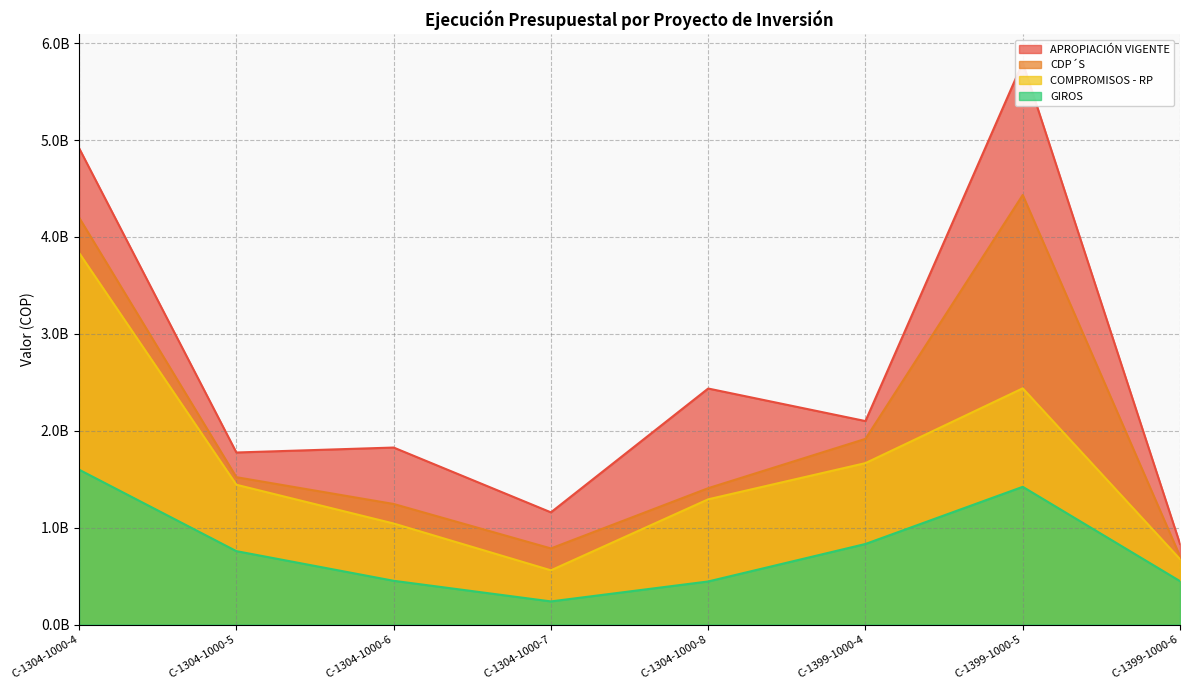

Does the chart display data point markers on the line(s)?

No